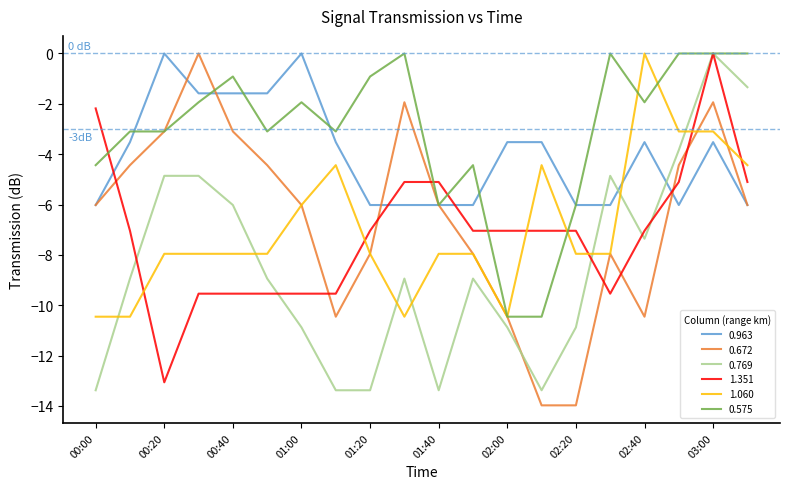

How many times do 1.351 and 0.672 cross each other?

8